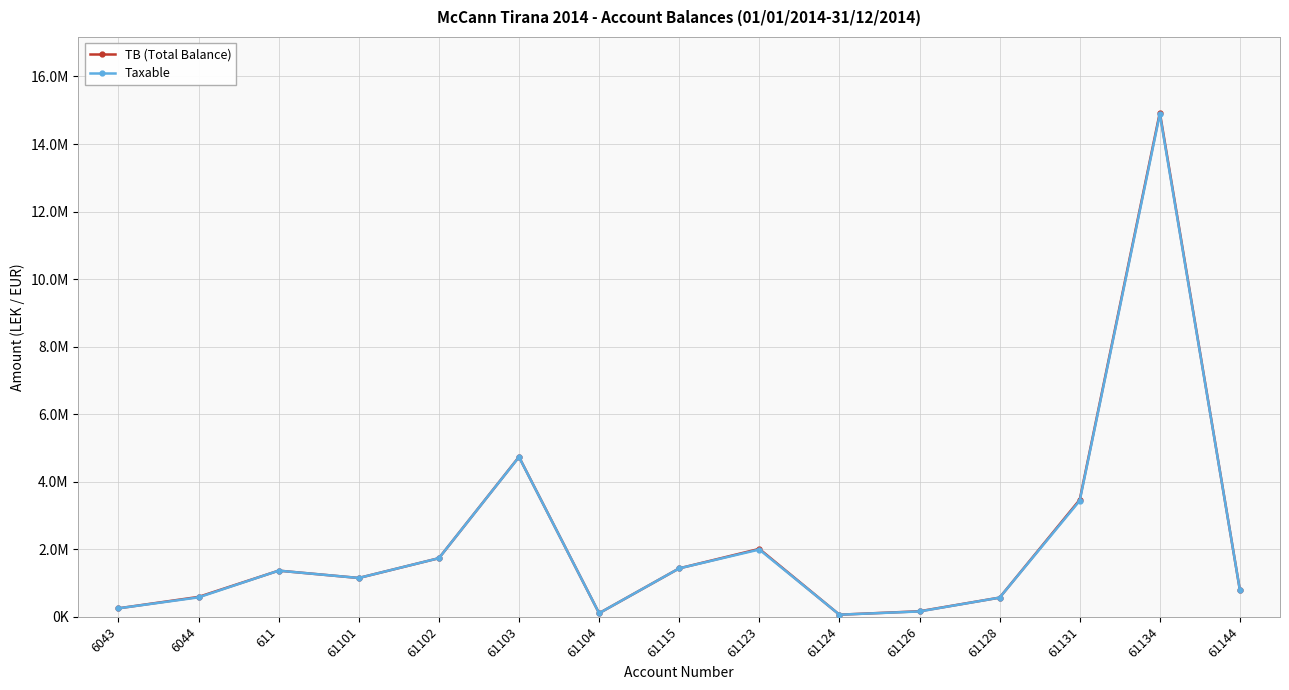

Rank the series by their maximum value, from lowest to highest.

Taxable, TB (Total Balance)